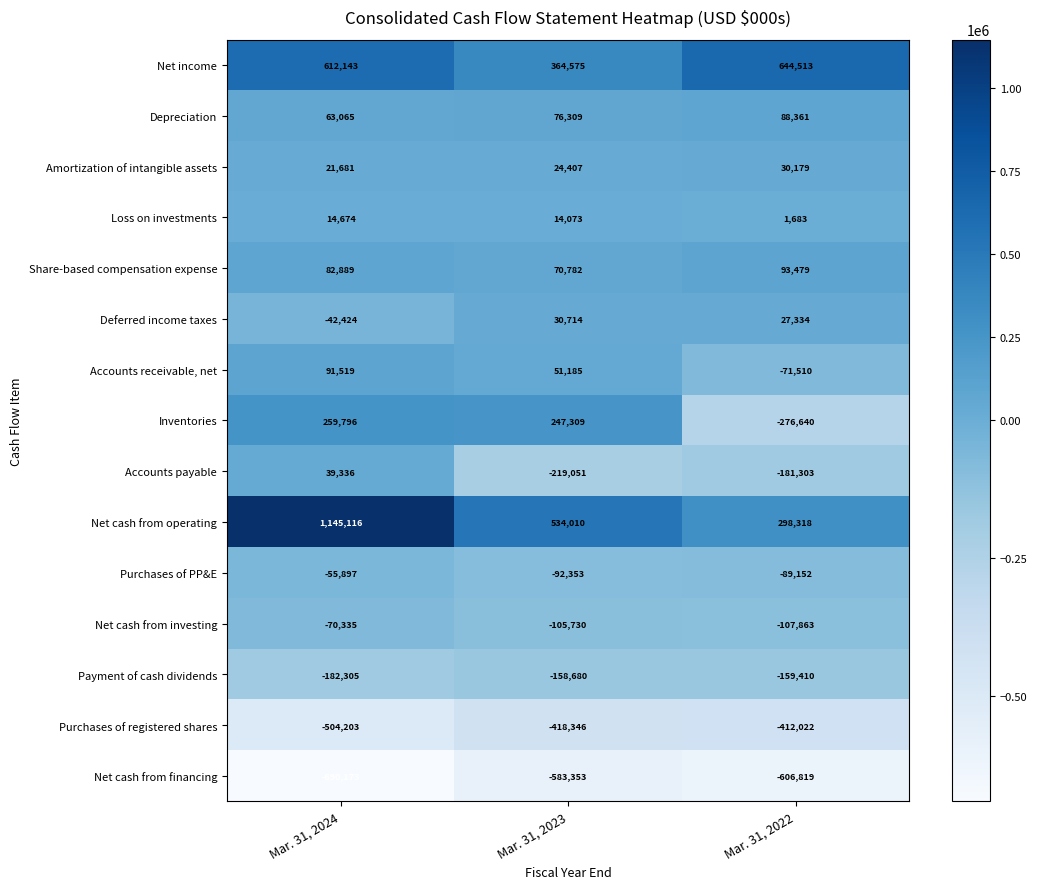

Which series has the widest spread of values?

Net cash from operating